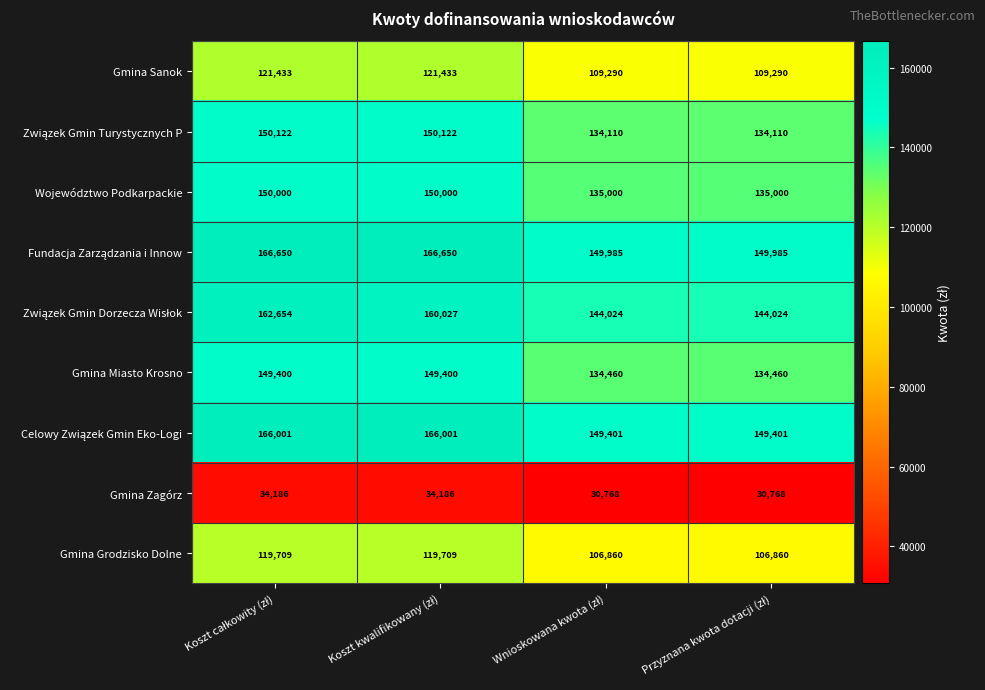

What is the sum of all Województwo Podkarpackie values?

570000